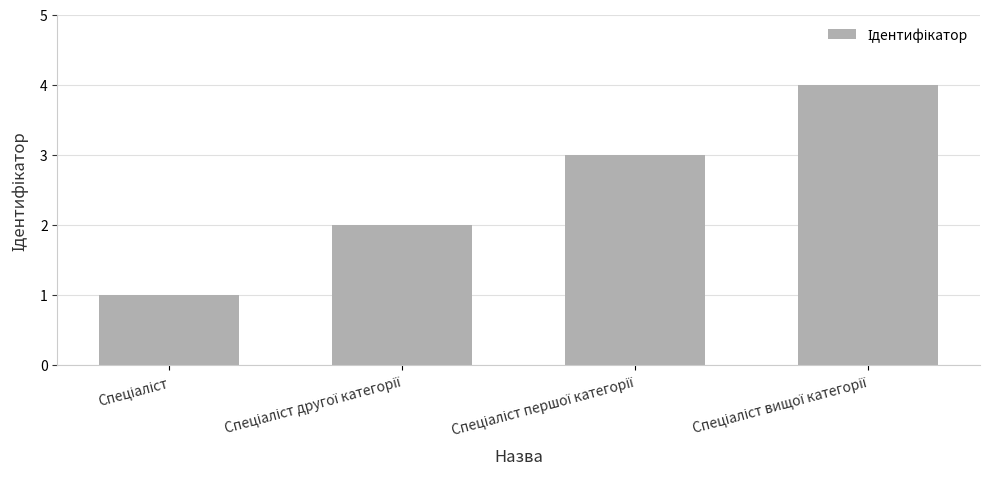

Does the chart contain any negative values?

No